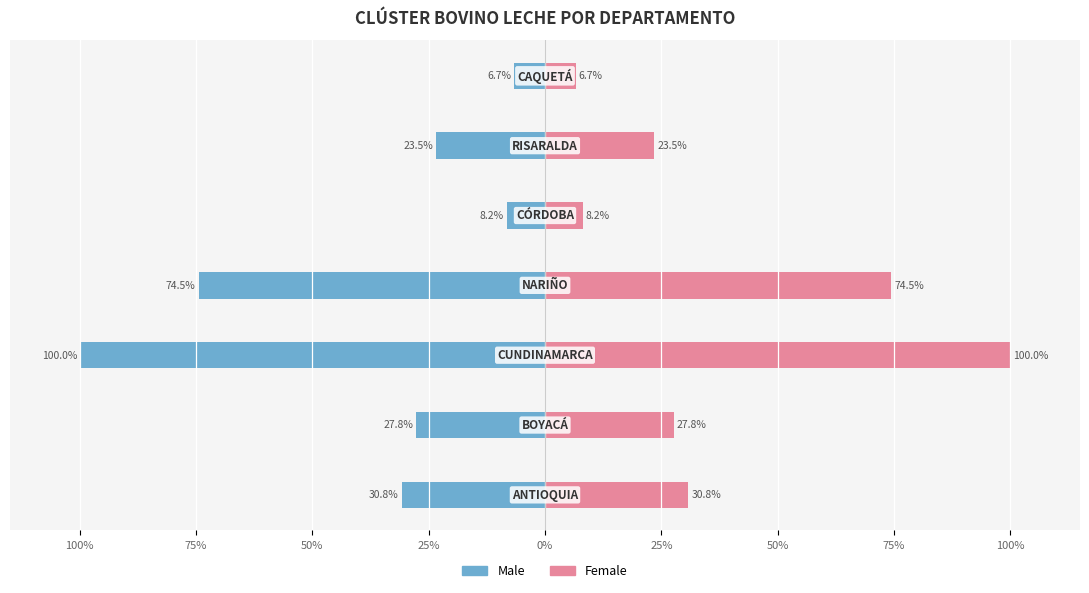

Which series has the widest spread of values?

Male